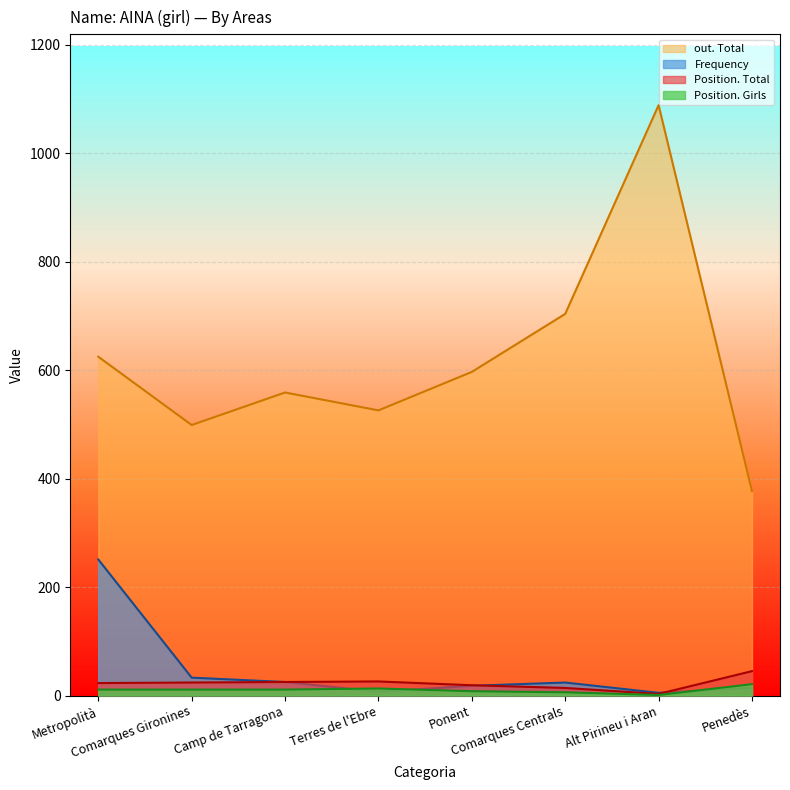

List the series in order of their peak value, highest first.

out. Total, Frequency, Position. Total, Position. Girls